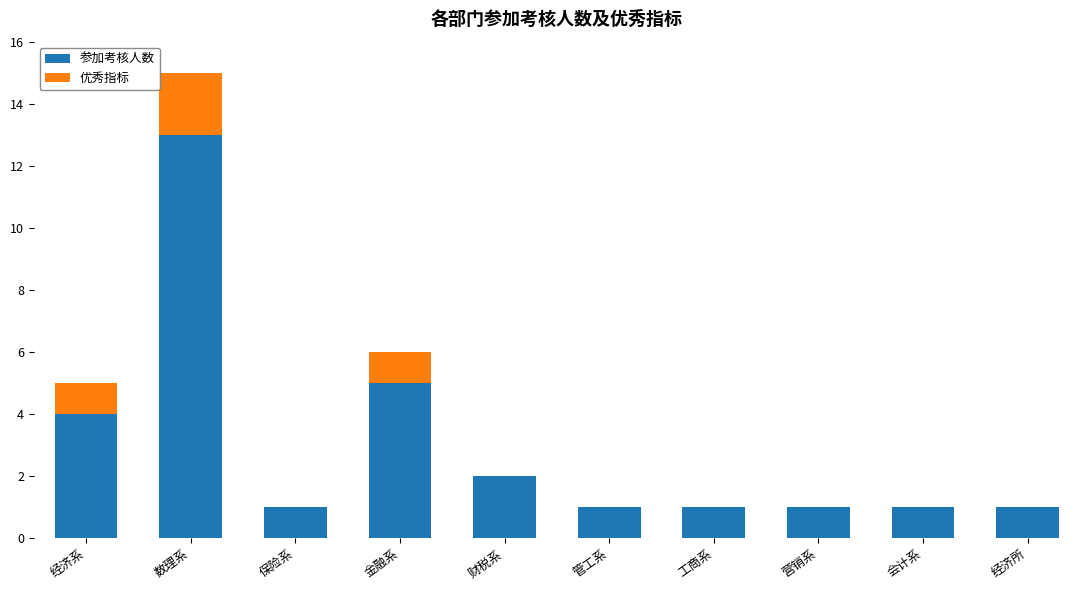

At which label is 参加考核人数 closest to 7?

金融系